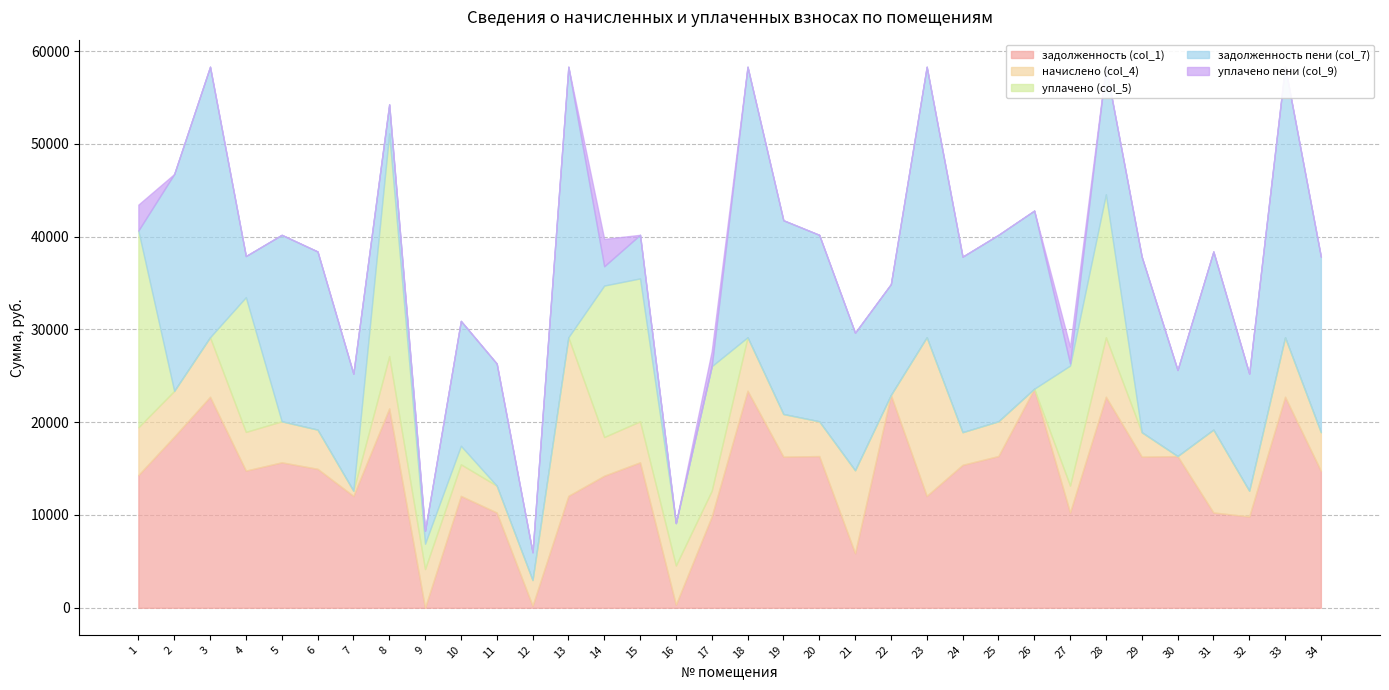

How many data points in уплачено пени (col_9) are above 0?

5